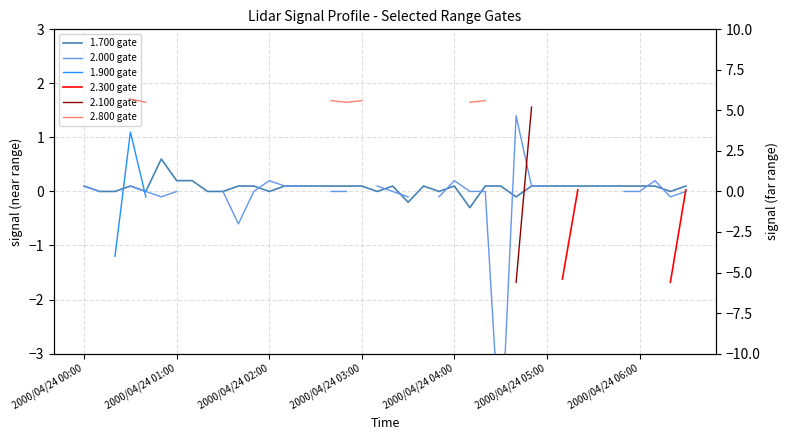

At which category is the sum across all series the highest?

28